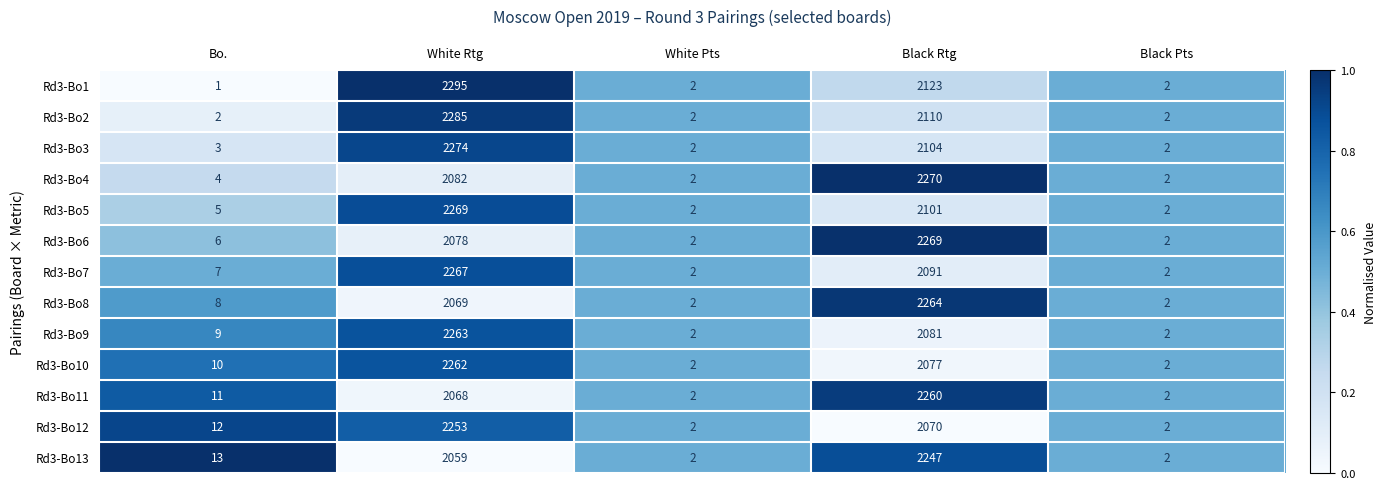

What value does the Rd3-Bo10 series have at White Rtg?

2262